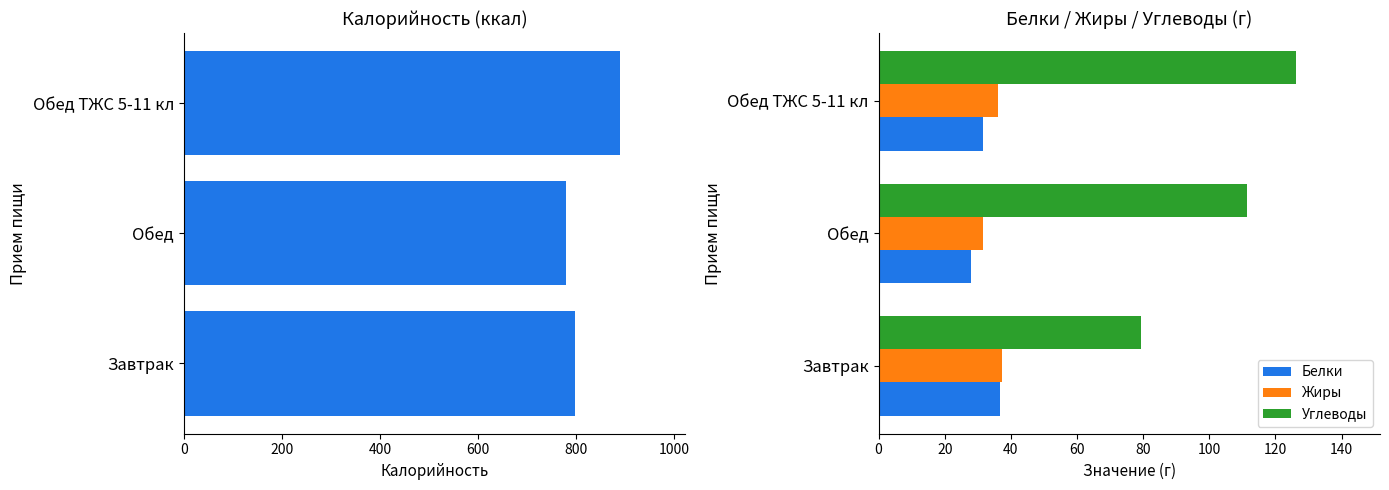

What is the difference between the maximum and minimum values in the Жиры series?

5.8